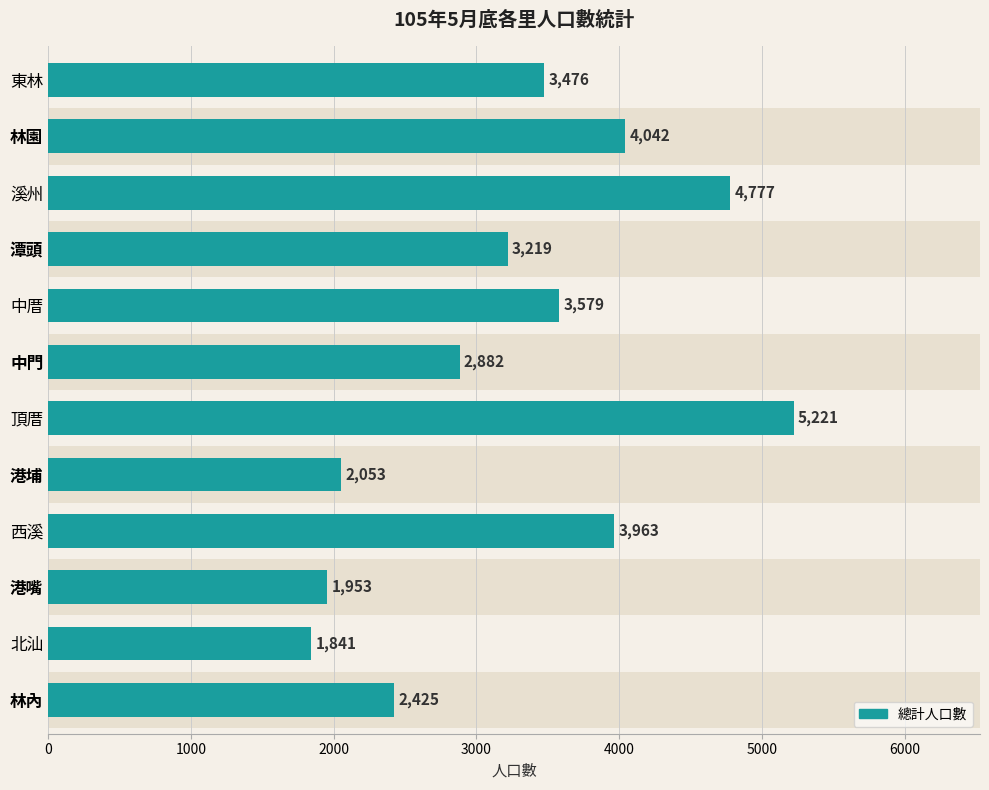

The value at 東林 is 6168. True or false?

False